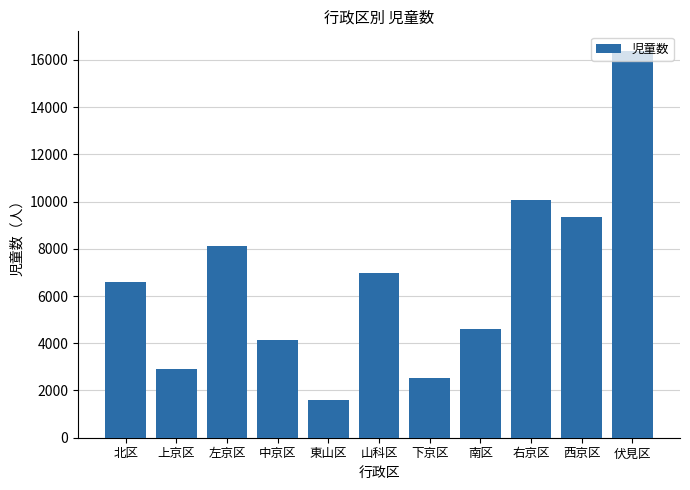

What is the label of the 10th bar from the left?

西京区